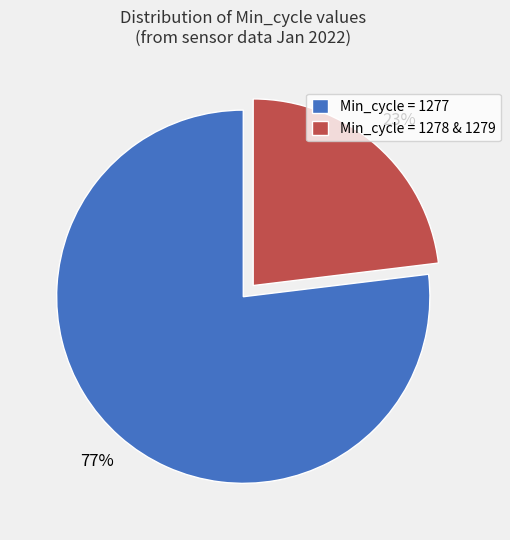

True or false: Min_cycle = 1277 accounts for 77% of the total.

True